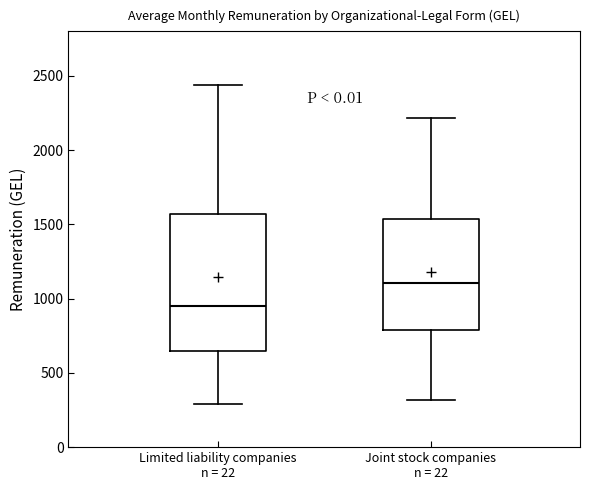

Reading left to right, read every box against the y-axis: the position of its median line, the range the box covers, and the ends of its whiskers. The values are not printed on the chart, so give them approximately, as read against the axis.

Limited liability companies n = 22: median 950, box 650 to 1550, whiskers 300 to 2450
Joint stock companies n = 22: median 1100, box 800 to 1550, whiskers 300 to 2200